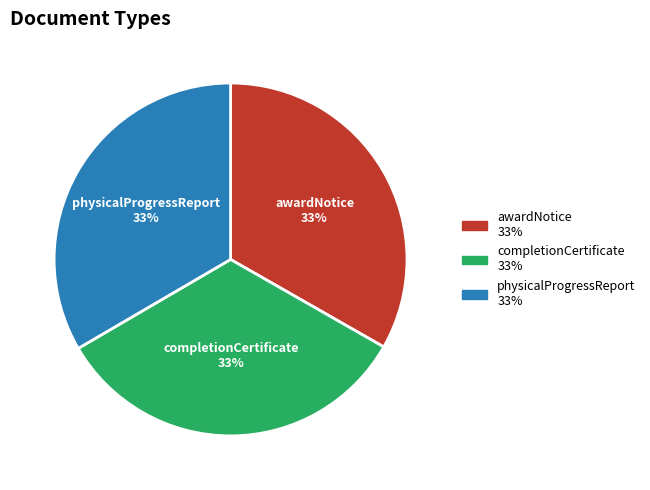

Do physicalProgressReport and completionCertificate together represent more than half of the pie?

Yes